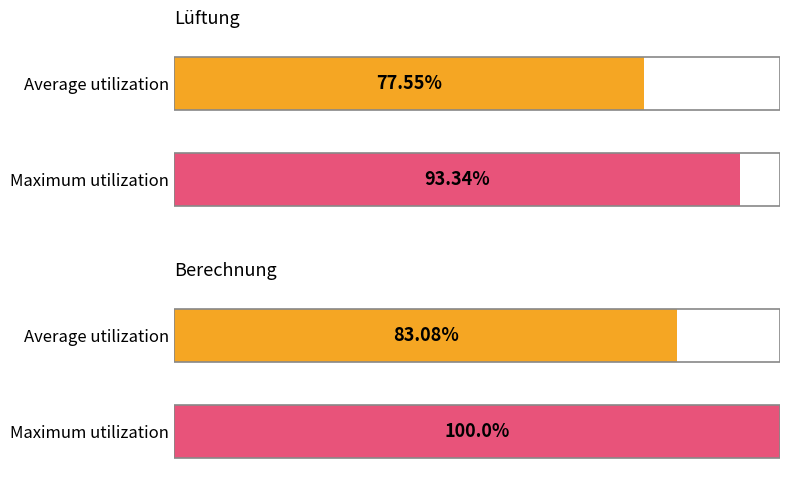

List the series in order of their peak value, highest first.

Maximum utilization, Average utilization